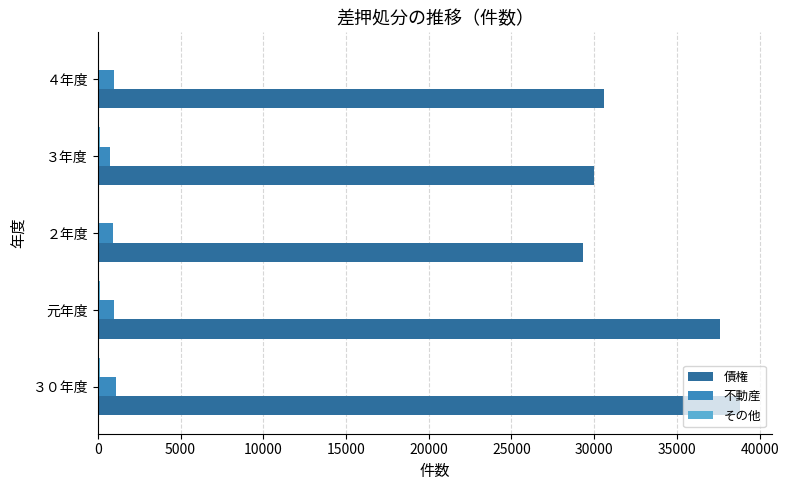

What is the highest value of the 不動産 series?

1077